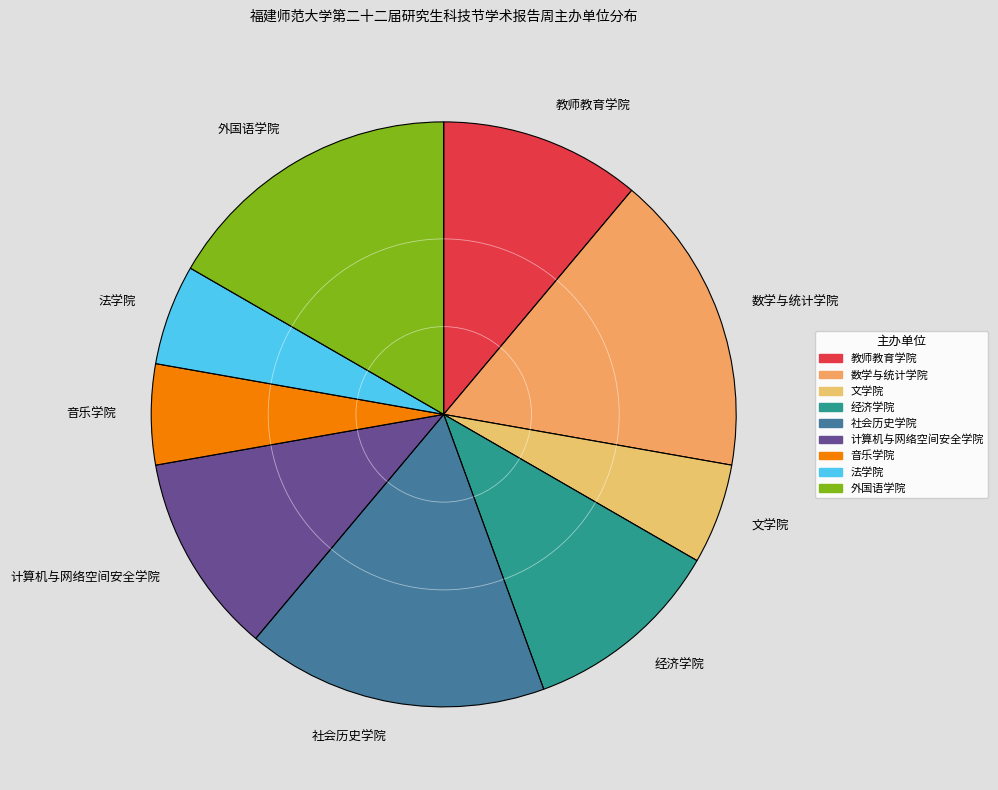

Approximately how many times larger is the value at 音乐学院 compared to 经济学院?

0.5